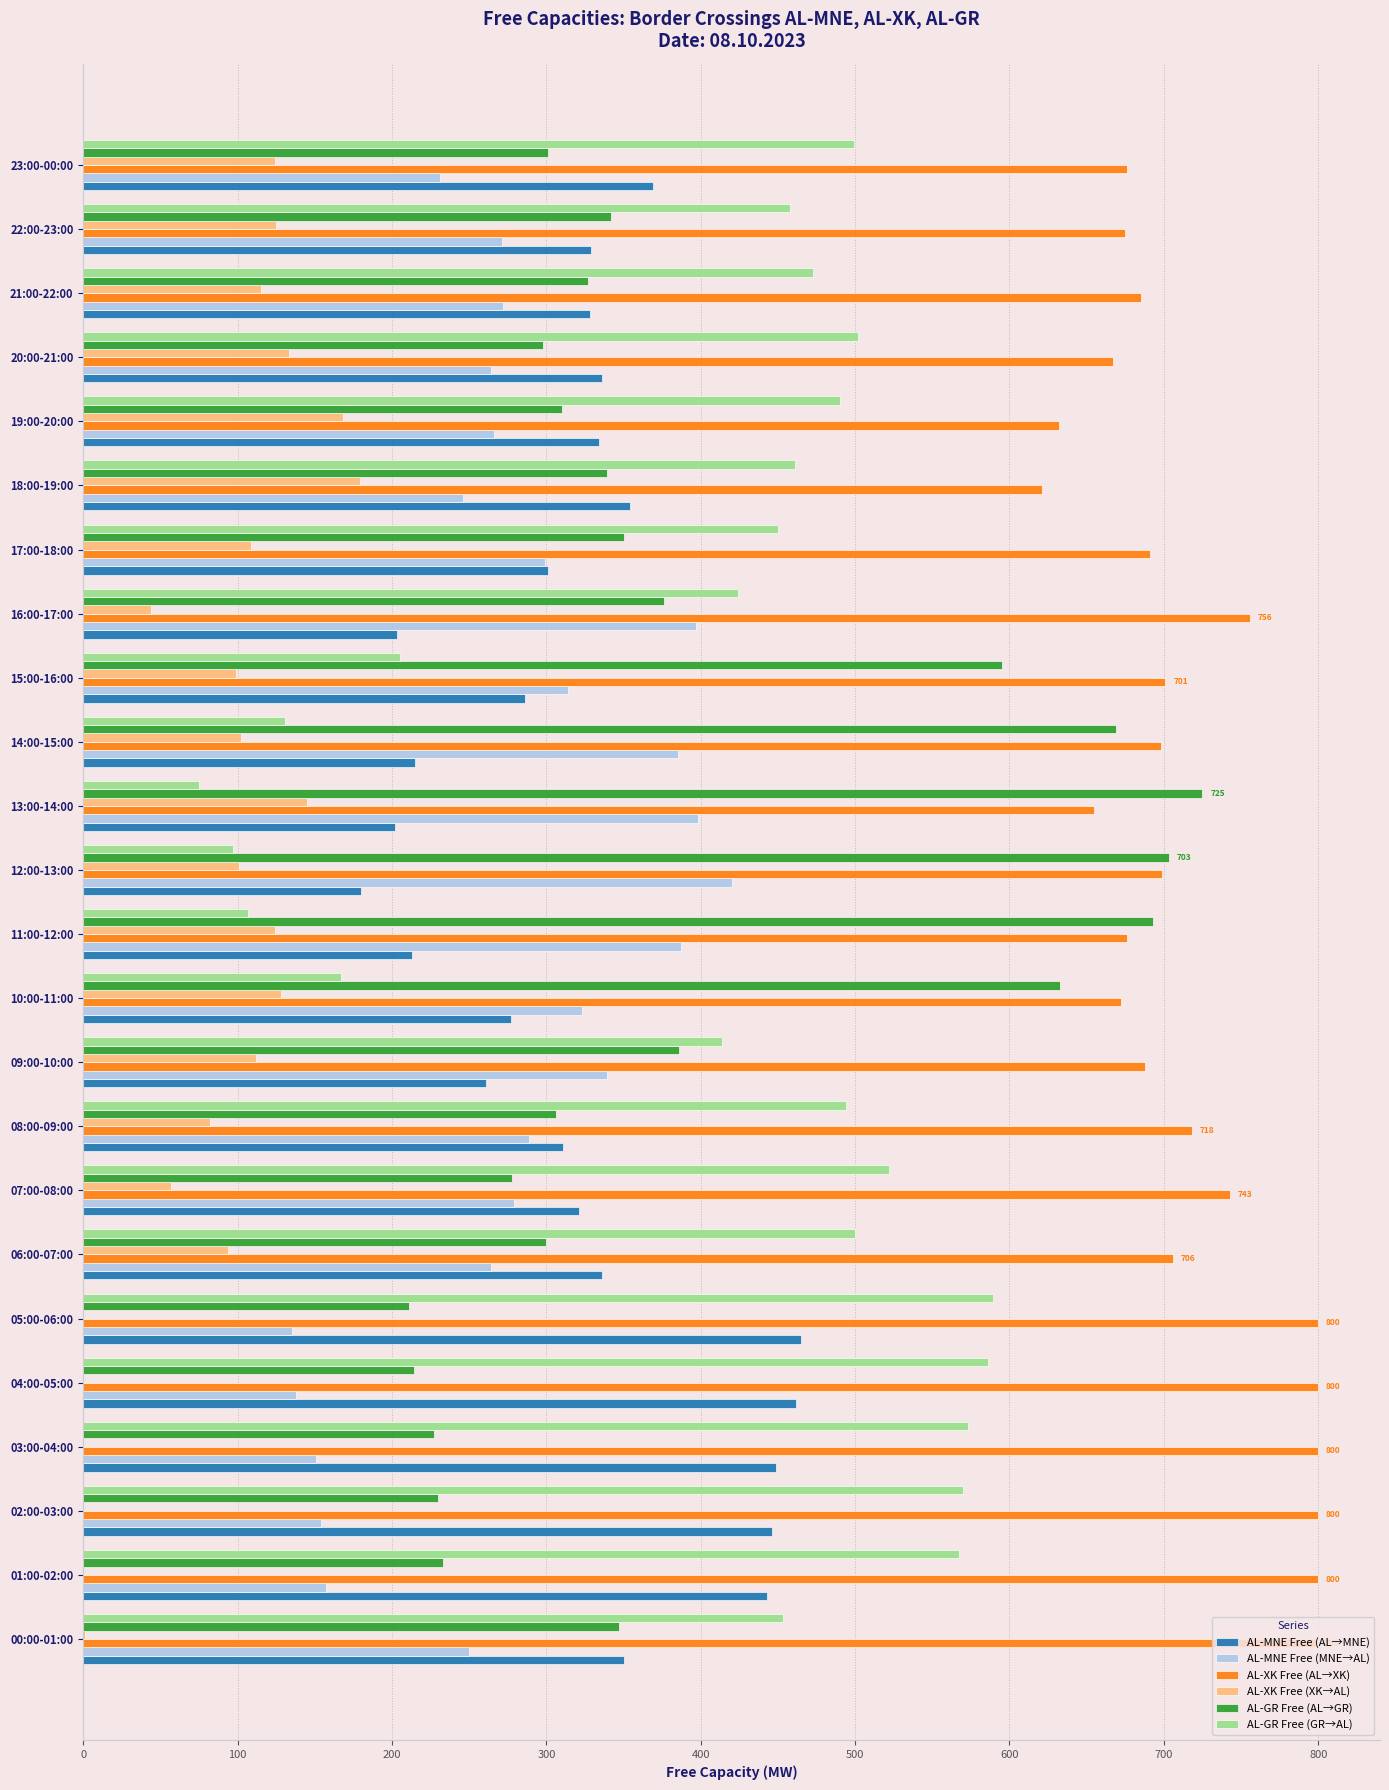

What is the maximum value for AL-MNE Free (MNE→AL)?

420